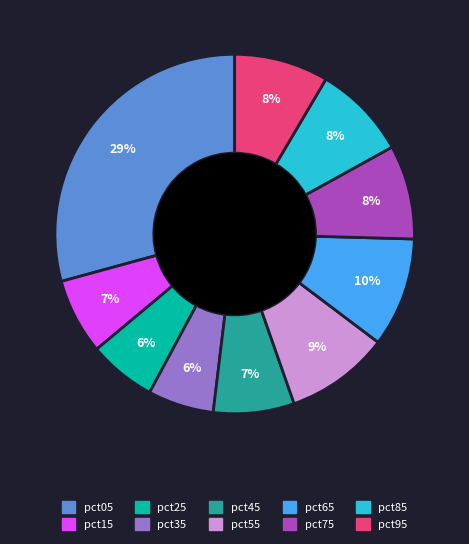

Between pct35 and pct15, which is larger?

pct15